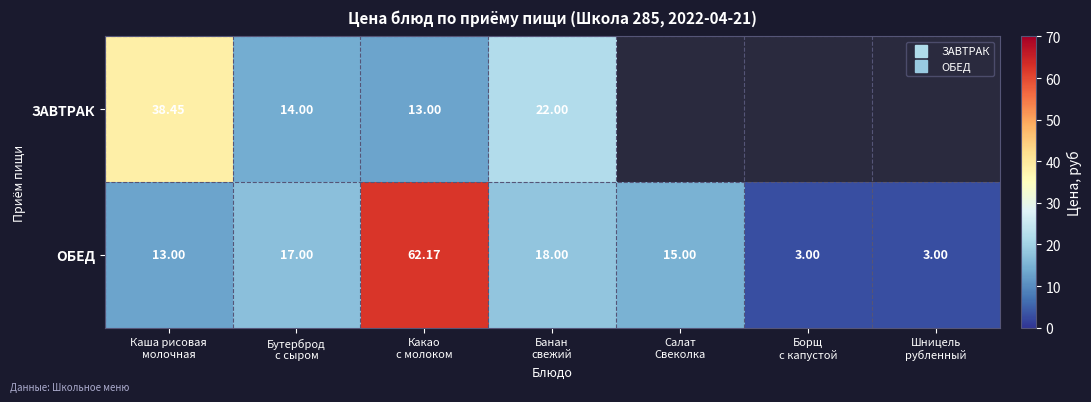

At which label is ЗАВТРАК closest to 25?

Банан свежий